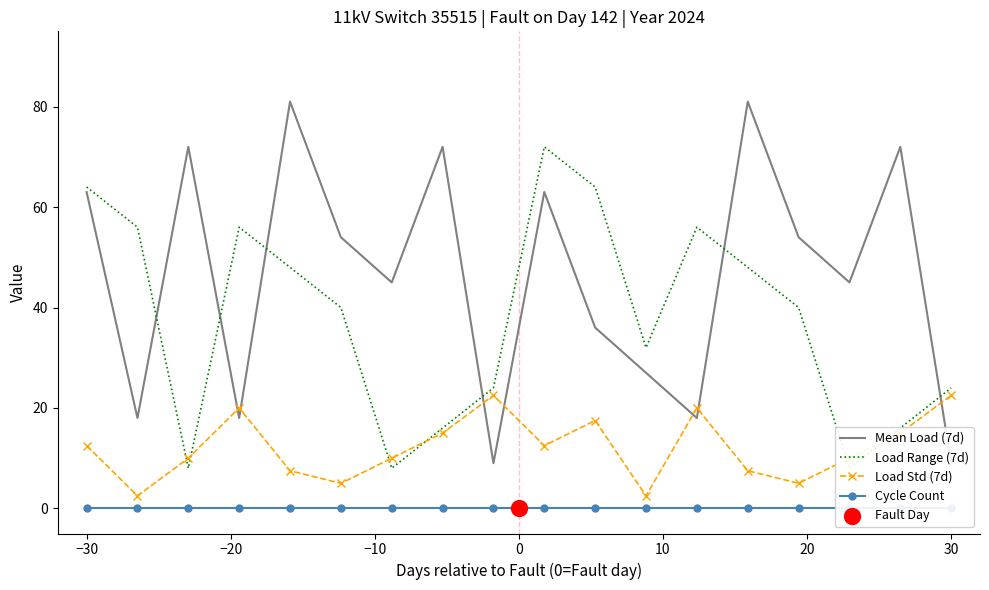

Which series has the widest spread of Y values?

Mean Load (7d)